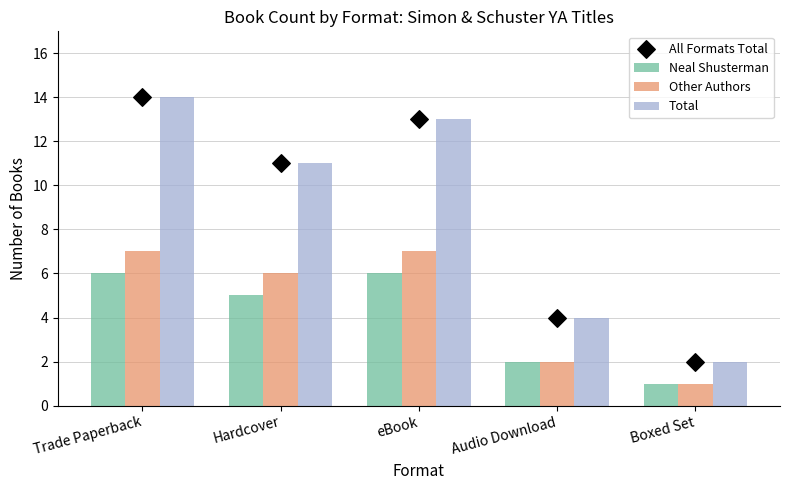

At which category is the sum across all series the highest?

Trade Paperback